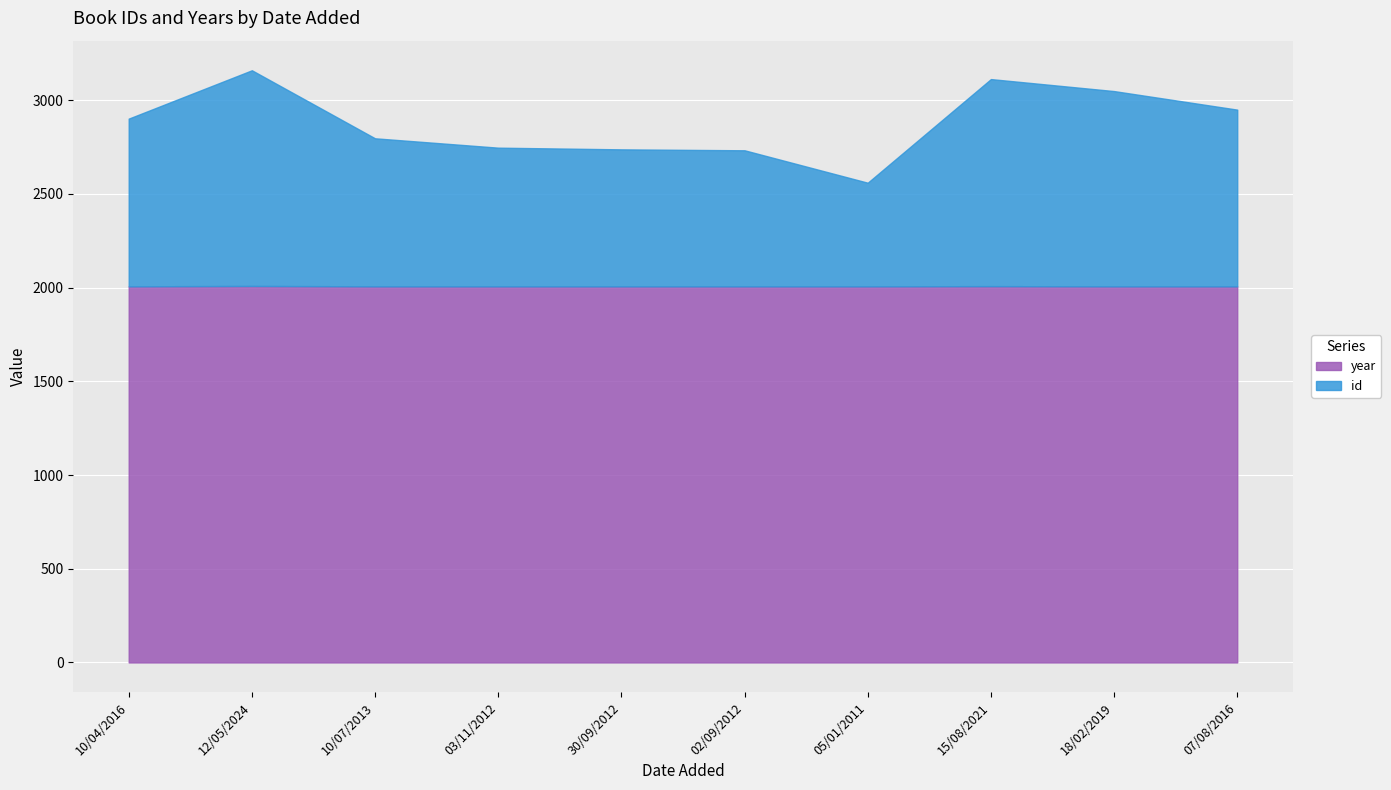

List the labels in order of id value, largest first.

12/05/2024, 15/08/2021, 18/02/2019, 07/08/2016, 10/04/2016, 10/07/2013, 03/11/2012, 30/09/2012, 02/09/2012, 05/01/2011